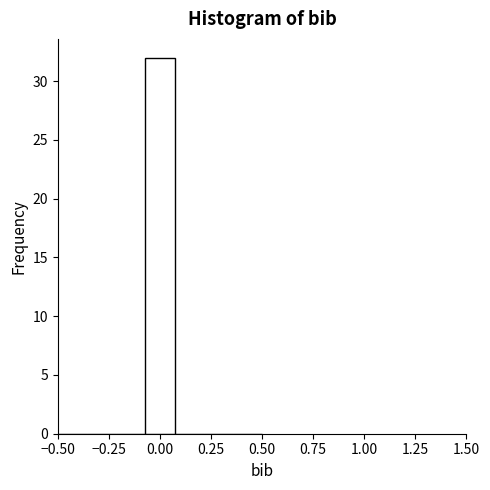

Read against the x-axis, roughly where is the centre of the tallest bar?

0.00